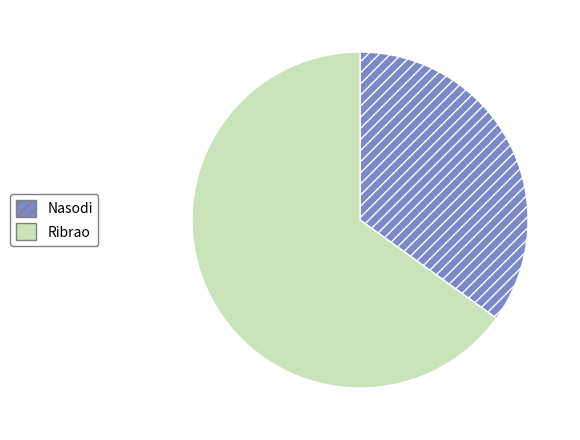

True or false: Nasodi accounts for 27% of the total.

False